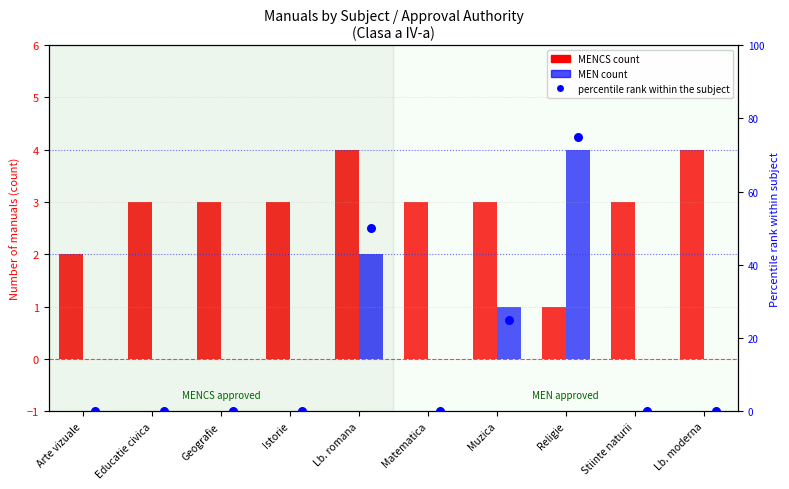

Which series reaches the maximum Y coordinate?

percentile rank within the subject